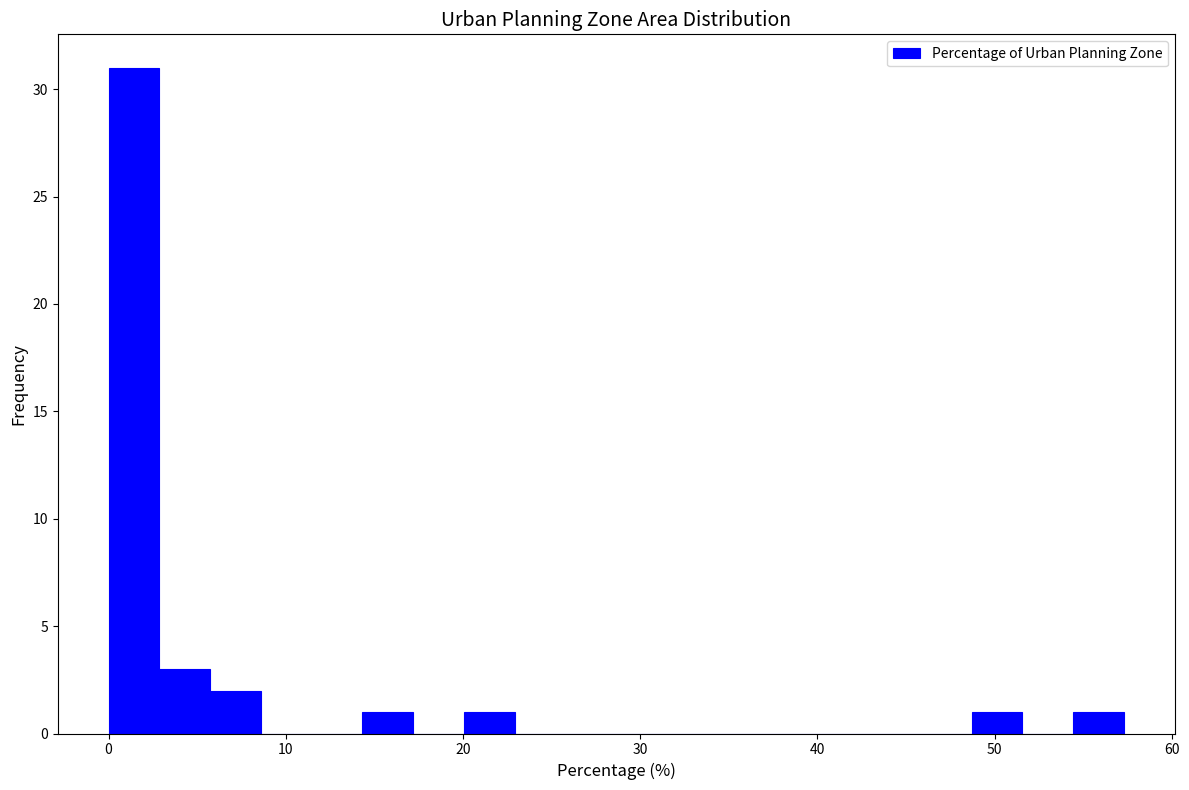

Read against the x-axis, roughly where is the centre of the tallest bar?

1